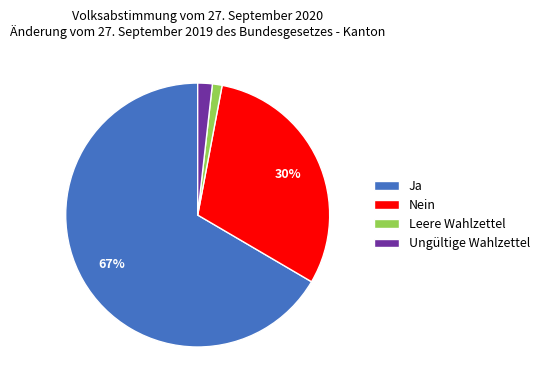

Between Ja and Ungültige Wahlzettel, which is larger?

Ja